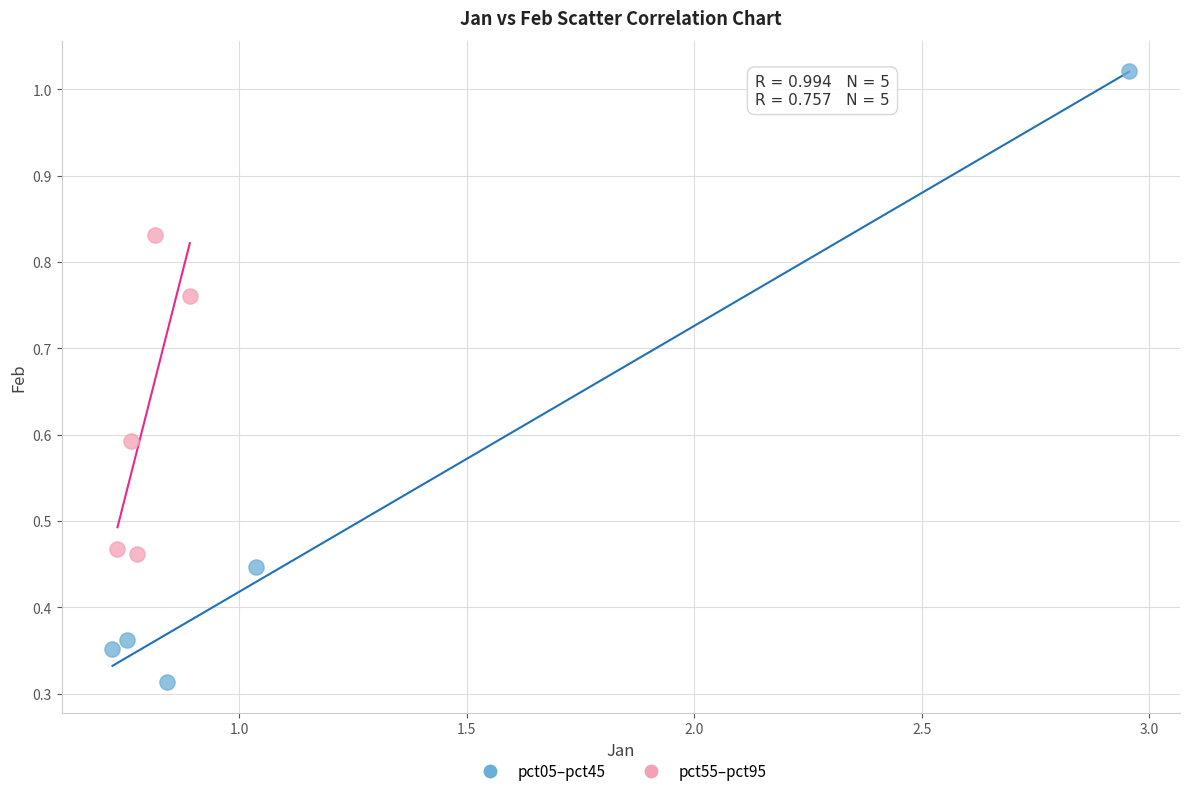

What are all the series names shown in the legend?

pct05–pct45, pct55–pct95